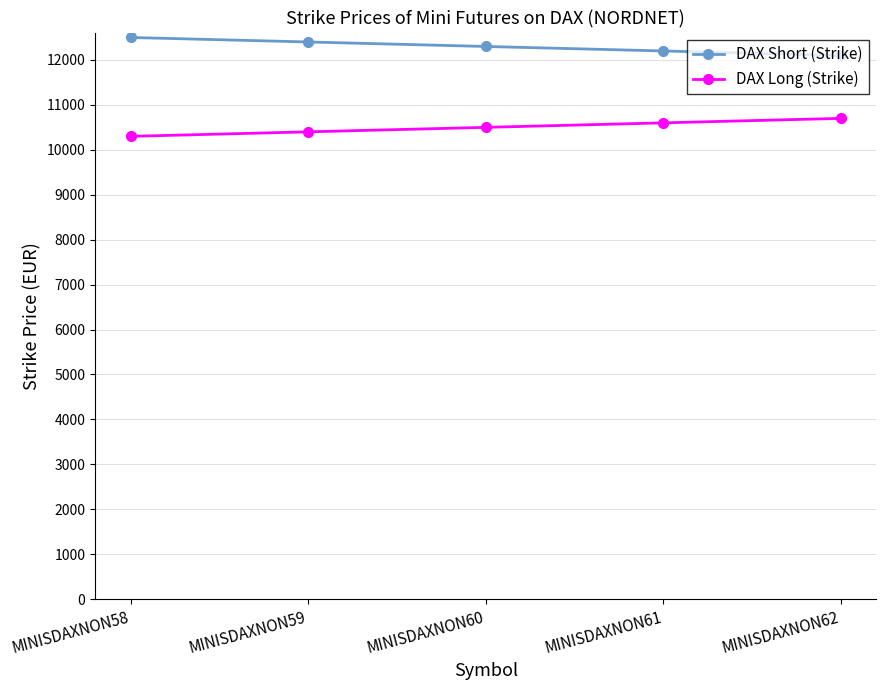

At which label does DAX Short (Strike) first exceed 12300?

MINISDAXNON58